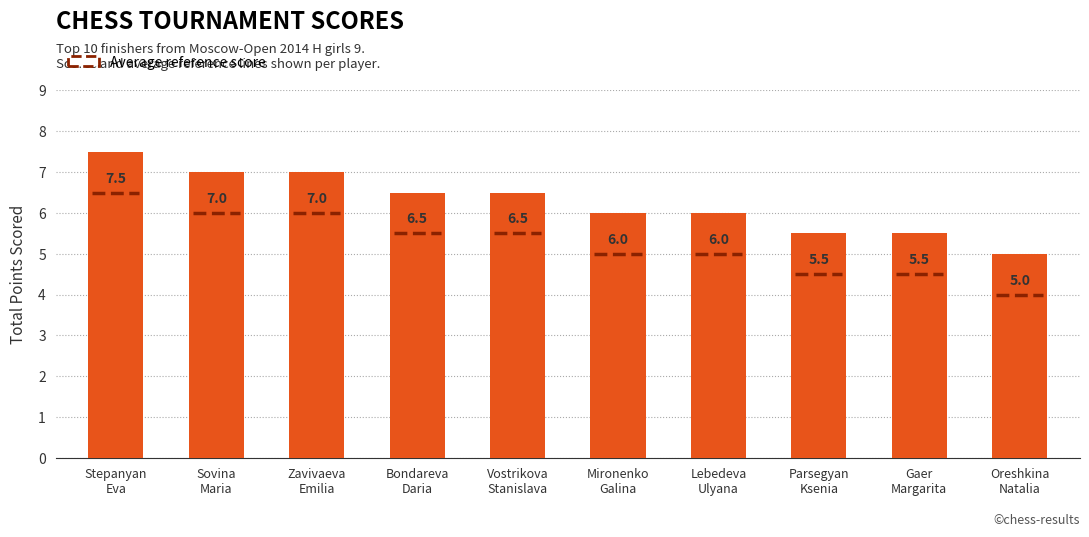

What is the sum of the values at Bondareva
Daria and Stepanyan
Eva?

14.0